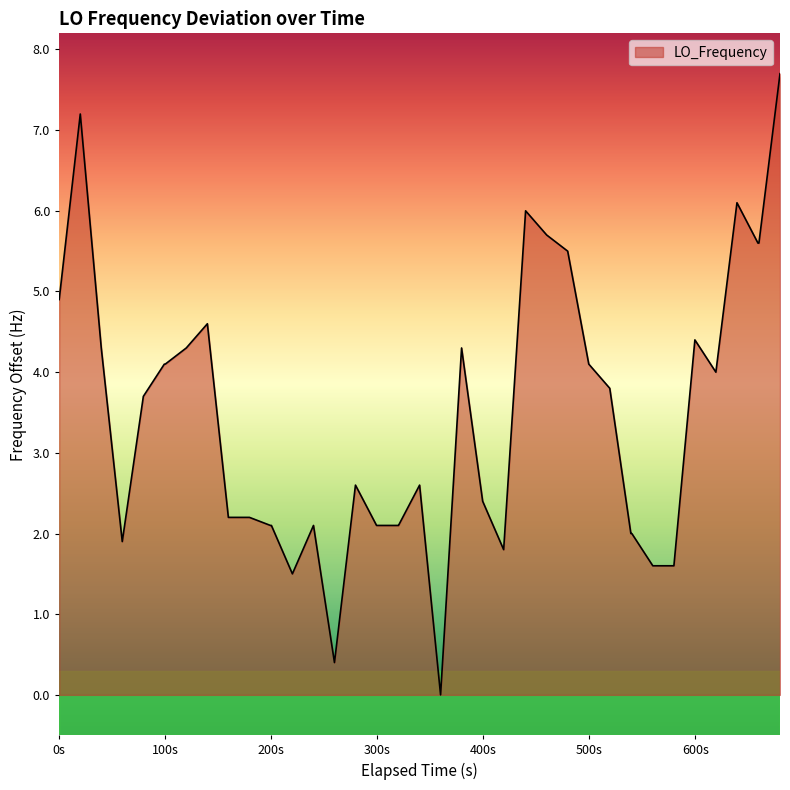

What is the greatest value displayed?

7.7